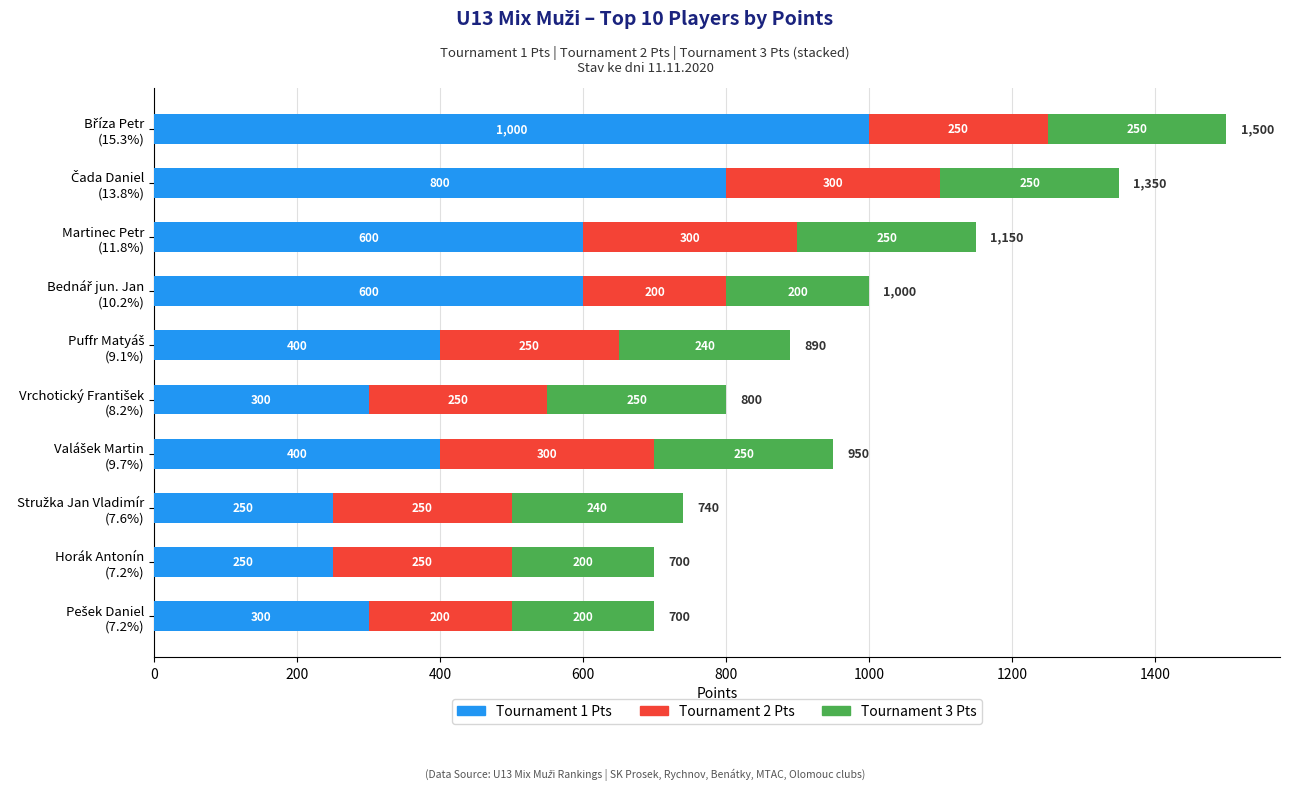

What is the difference between the maximum and minimum values in the Tournament 1 Pts series?

750